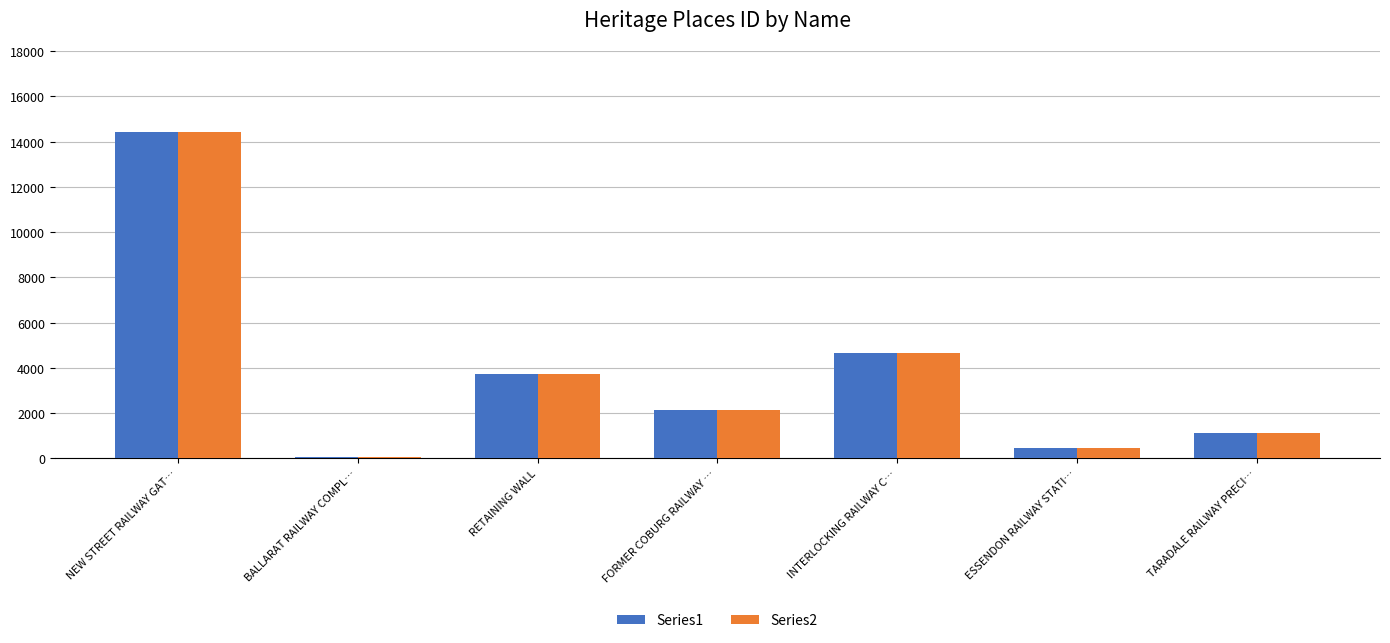

List the labels in order of Series2 value, largest first.

NEW STREET RAILWAY GAT…, INTERLOCKING RAILWAY C…, RETAINING WALL, FORMER COBURG RAILWAY …, TARADALE RAILWAY PRECI…, ESSENDON RAILWAY STATI…, BALLARAT RAILWAY COMPL…